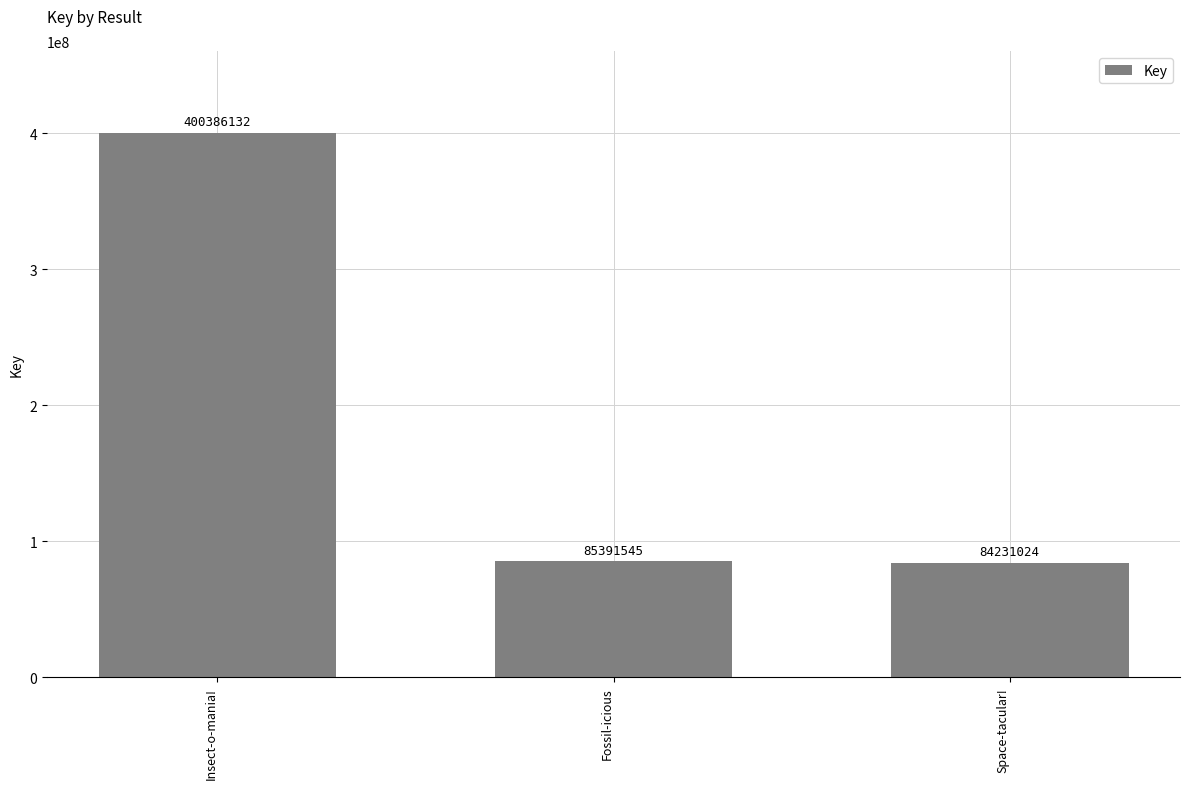

True or false: the data shows 84231024 at Space-tacular!.

True